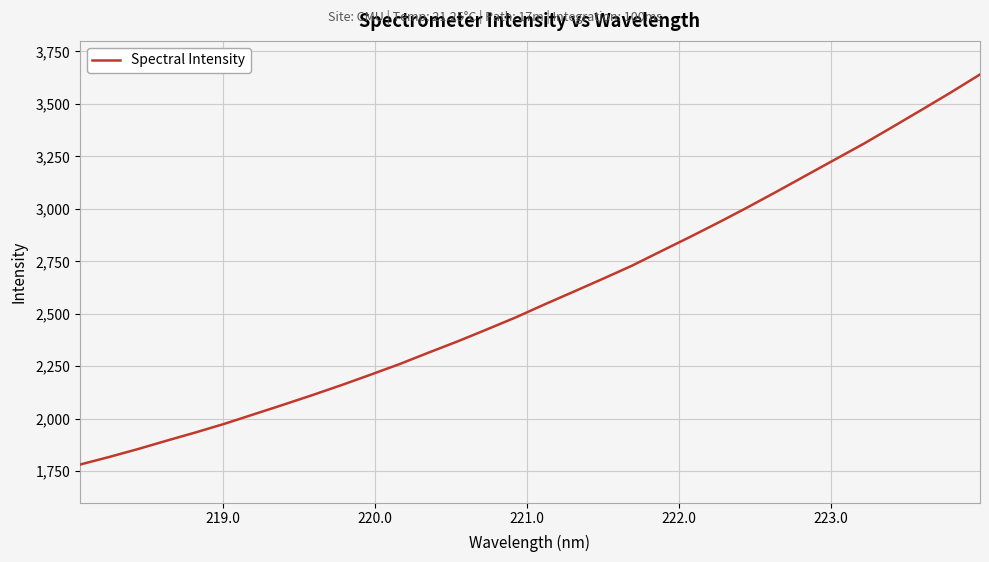

What is the difference between the maximum and minimum values?

1858.4